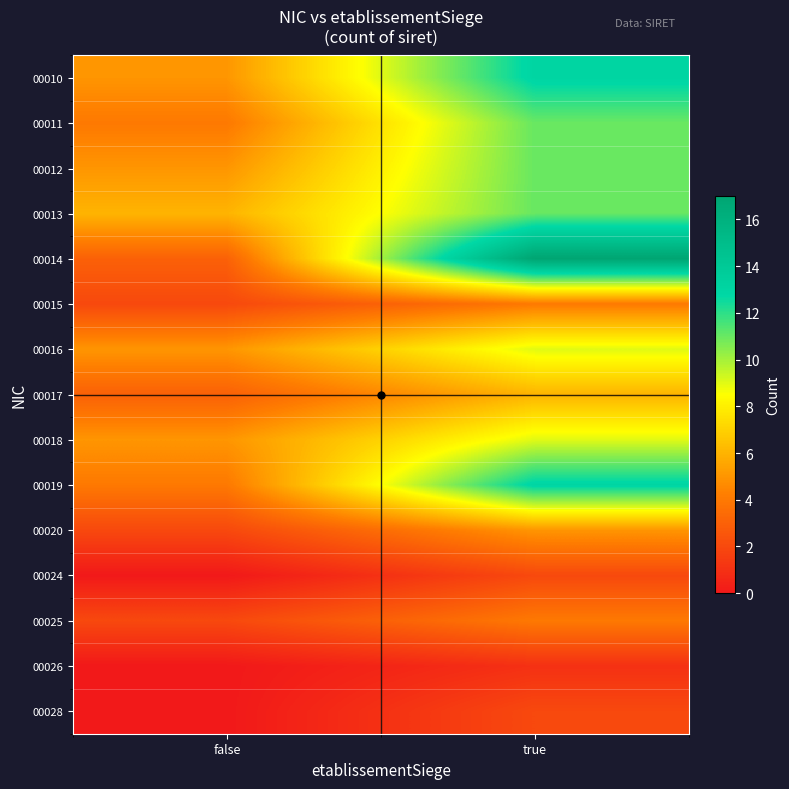

What is the difference between the highest and lowest values at true?

16